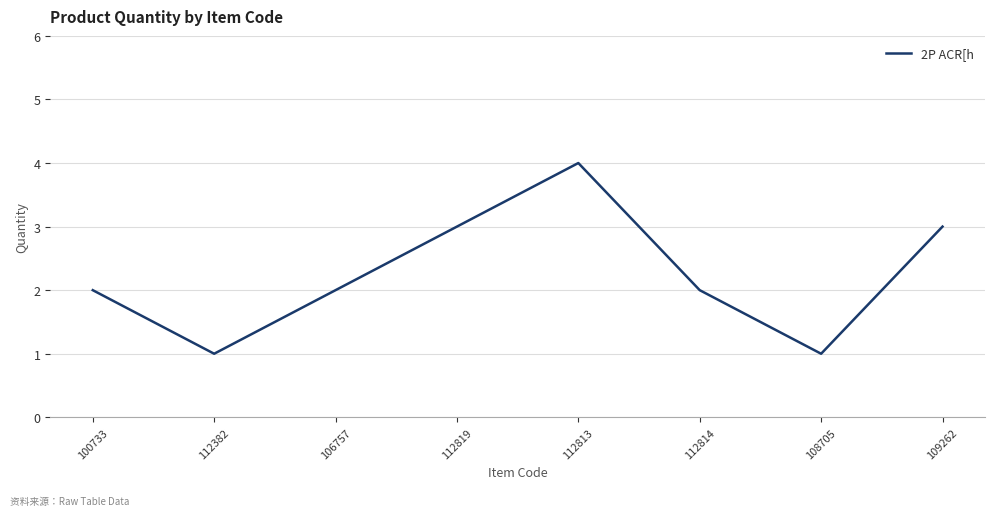

What is the minimum value shown in the chart?

1